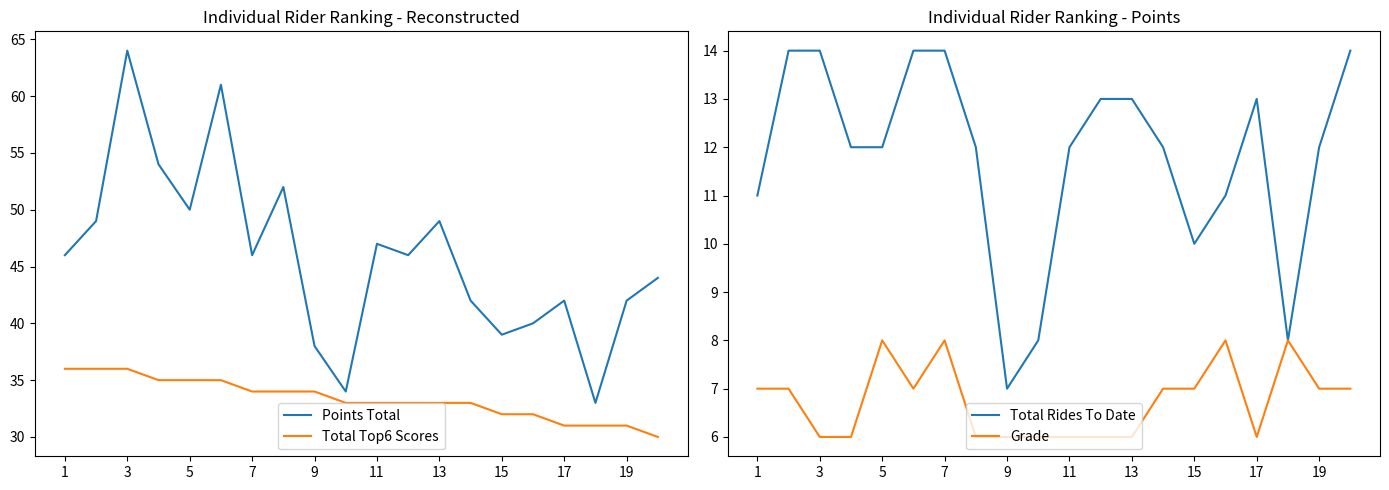

What is the maximum value shown in the chart?

64